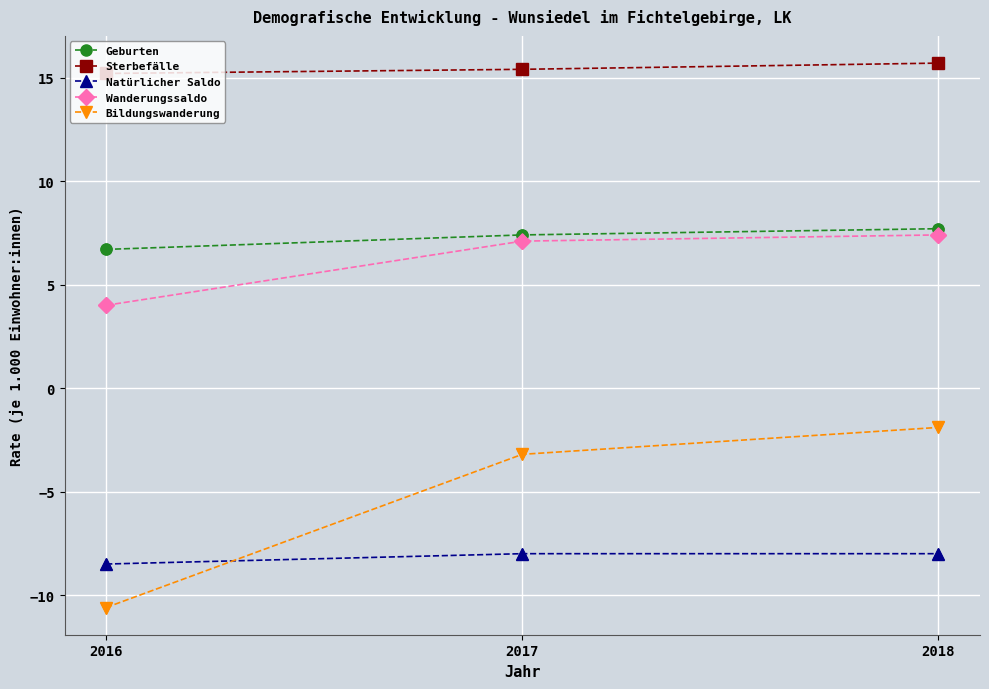

Which series has the widest spread of values?

Bildungswanderung